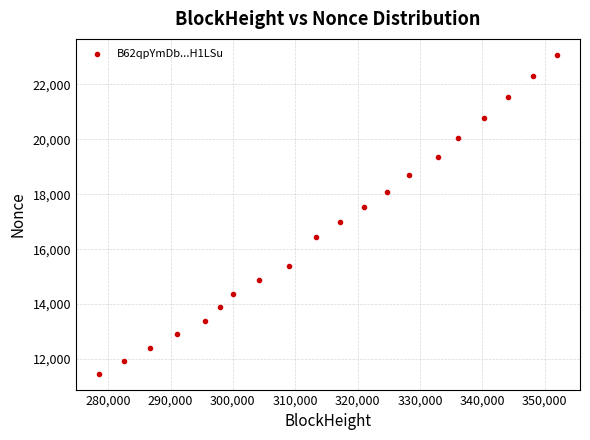

What is the range of Y values (max minus min)?

11603